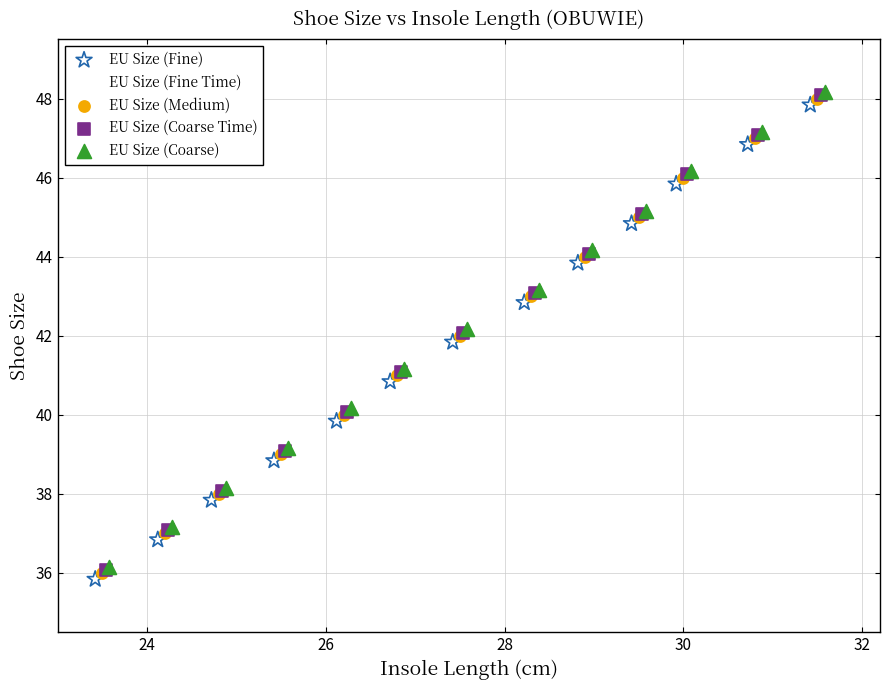

What are all the series names shown in the legend?

EU Size (Fine), EU Size (Fine Time), EU Size (Medium), EU Size (Coarse Time), EU Size (Coarse)